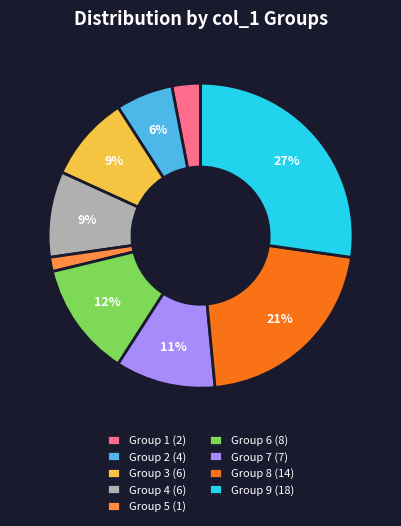

The Group 7 (7) slice represents 2% of the pie. True or false?

False